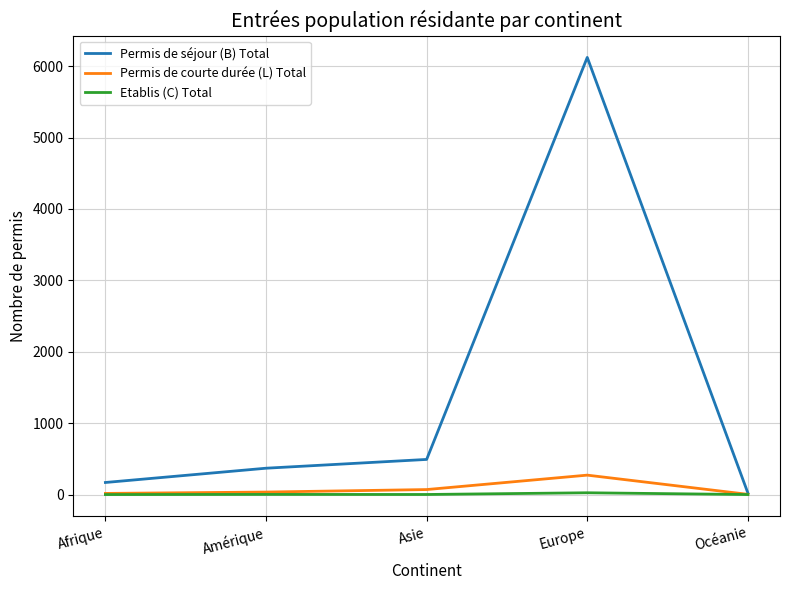

What is the highest value of the Permis de séjour (B) Total series?

6123